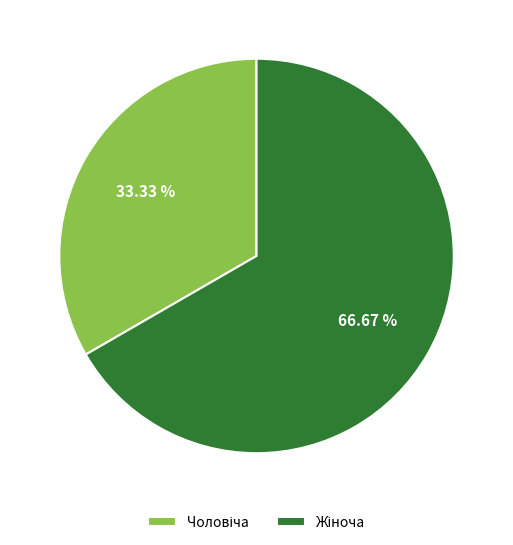

Does any single category account for the majority?

Yes